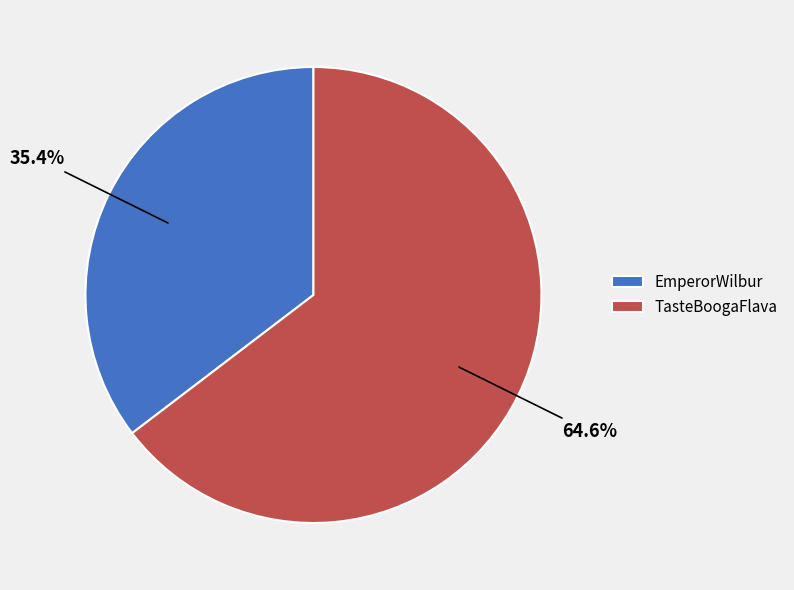

What is the total percentage of EmperorWilbur and TasteBoogaFlava?

100.0%